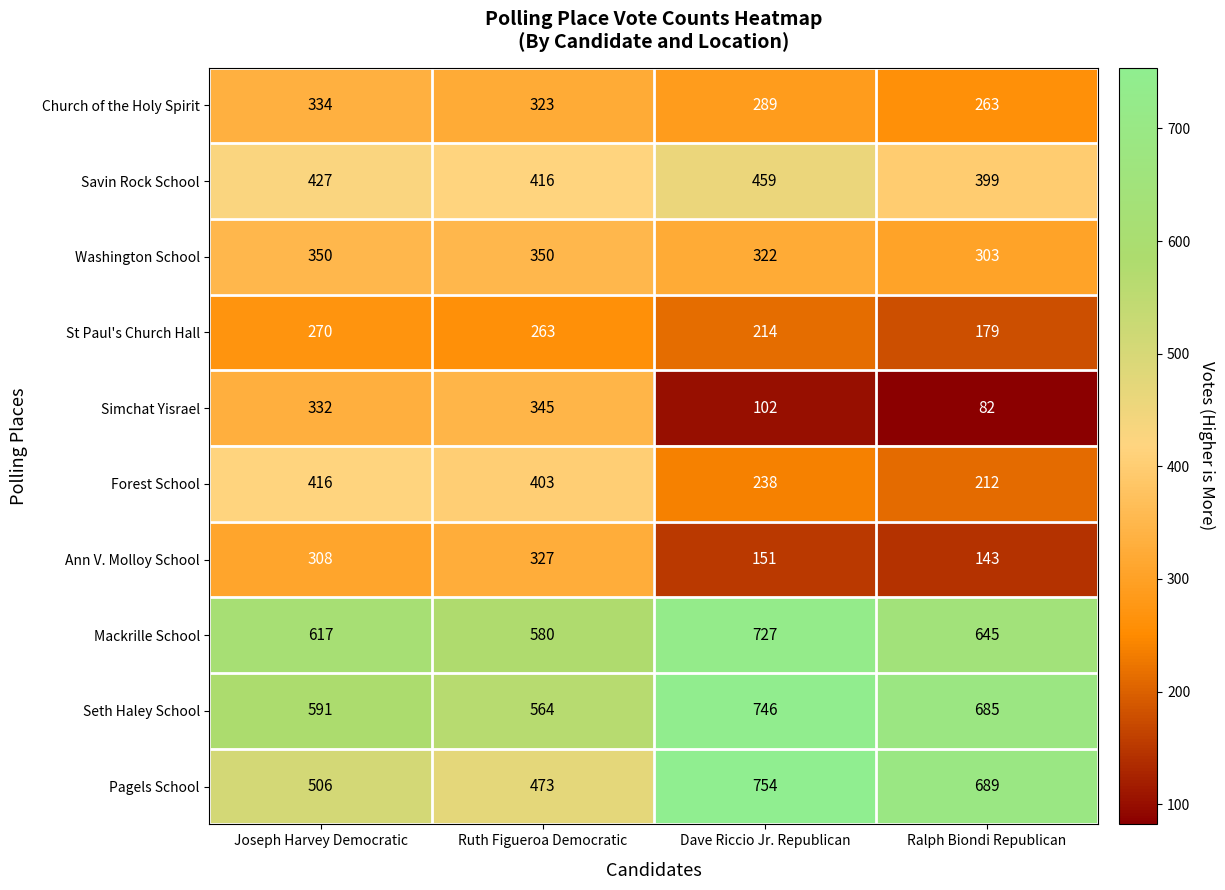

Read the Pagels School value at Dave Riccio Jr. Republican, to the nearest 5.

755